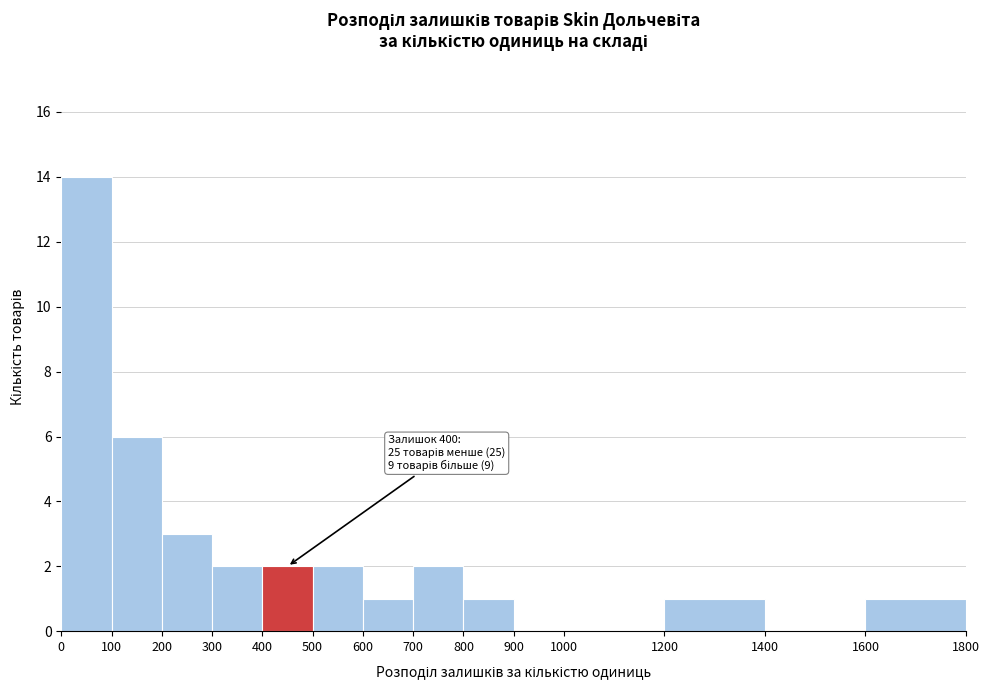

Which range on the x-axis has the tallest bar?

0 to 100